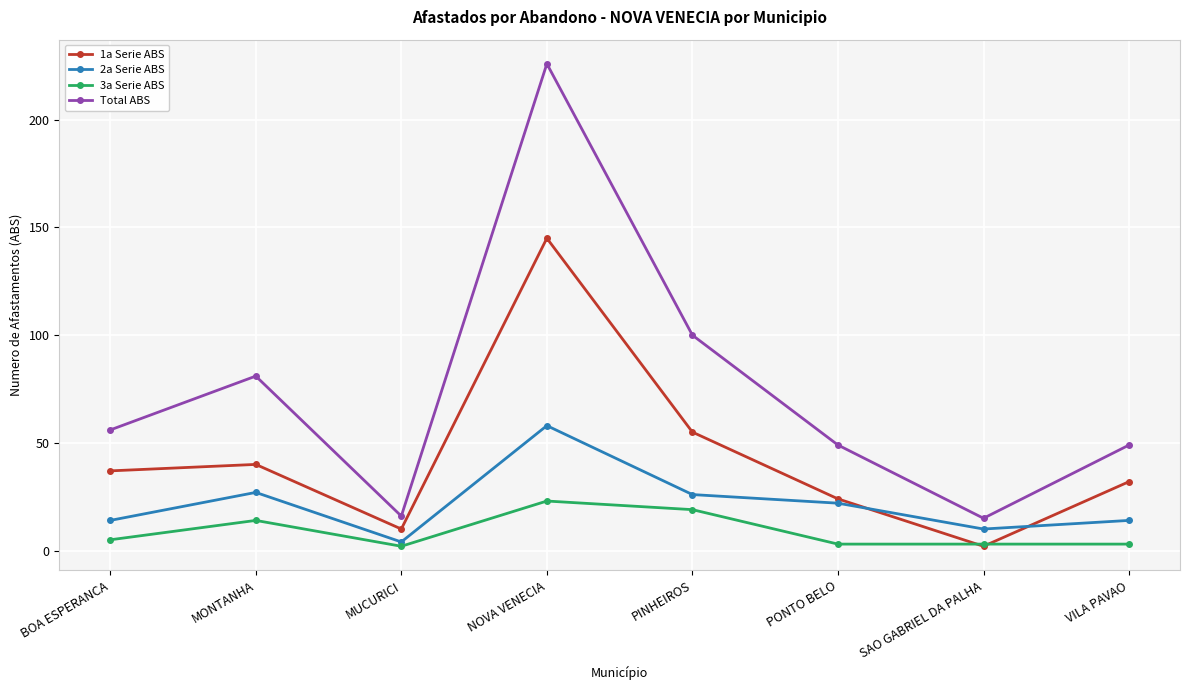

At which category is the sum across all series the highest?

NOVA VENECIA